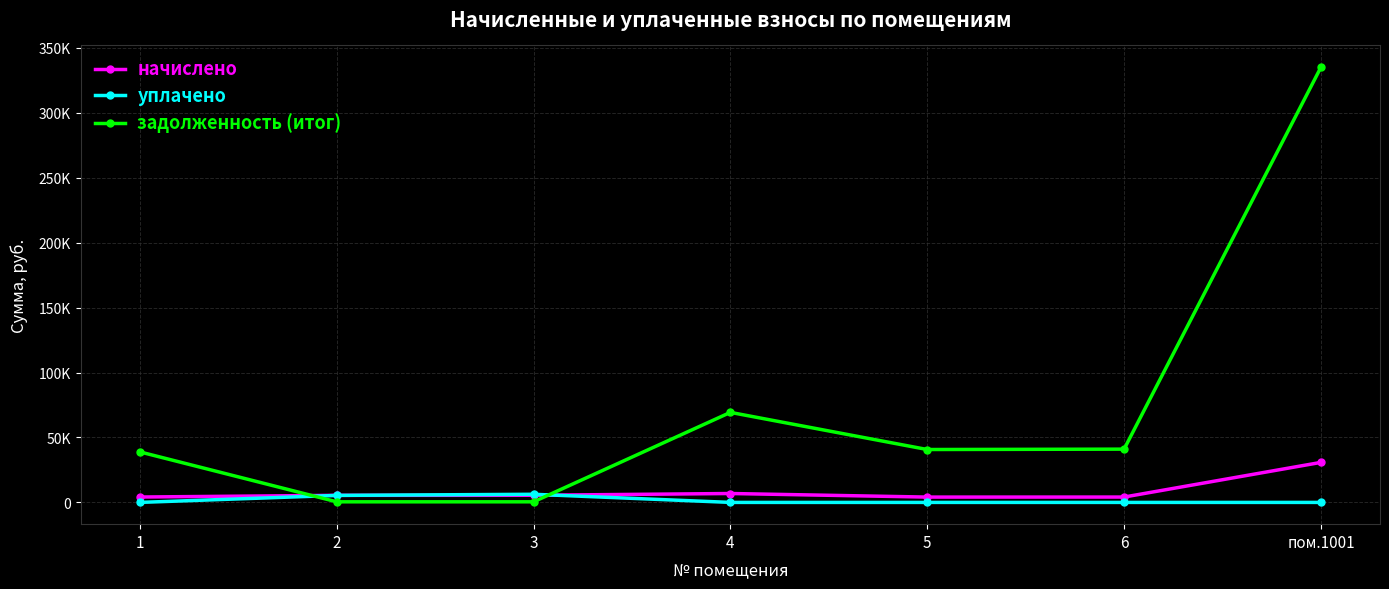

What are all the series names shown in the legend?

начислено, уплачено, задолженность (итог)